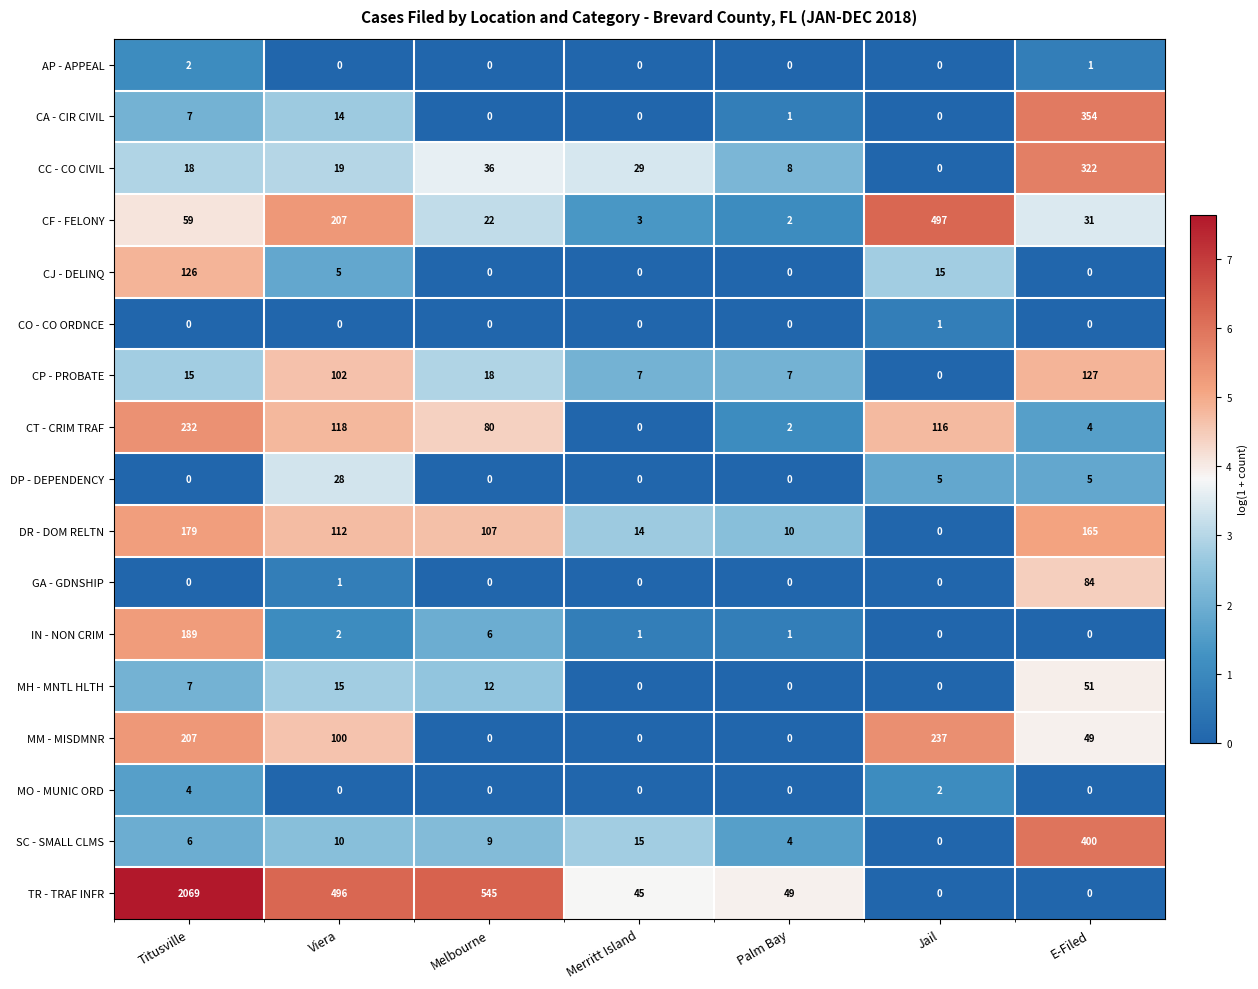

The AP - APPEAL series shows 1 at Melbourne. True or false?

False